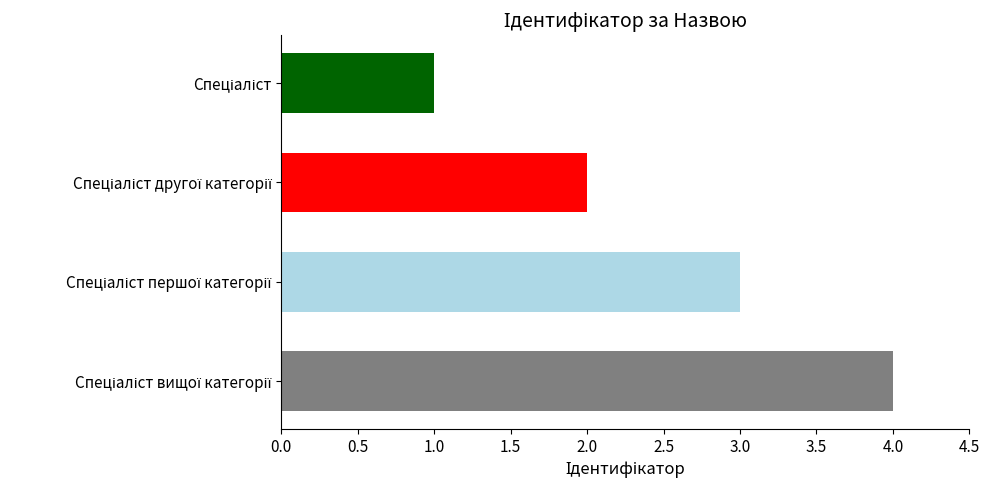

What is the sum of all values?

10